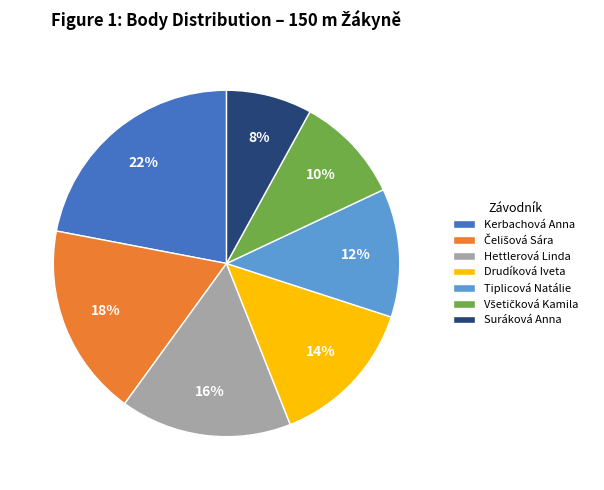

Combined, do Drudíková Iveta and Hettlerová Linda account for over 50%?

No